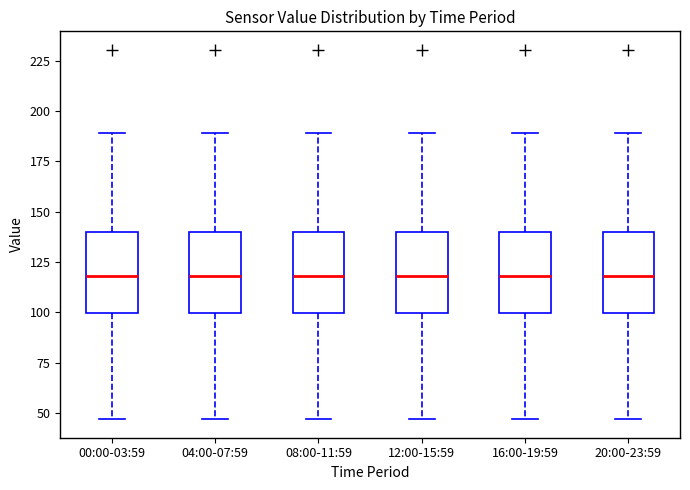

Where is the upper edge of the box for 12:00-15:59 on the y-axis? The values are not printed on the chart, so give them approximately, as read against the axis.

140